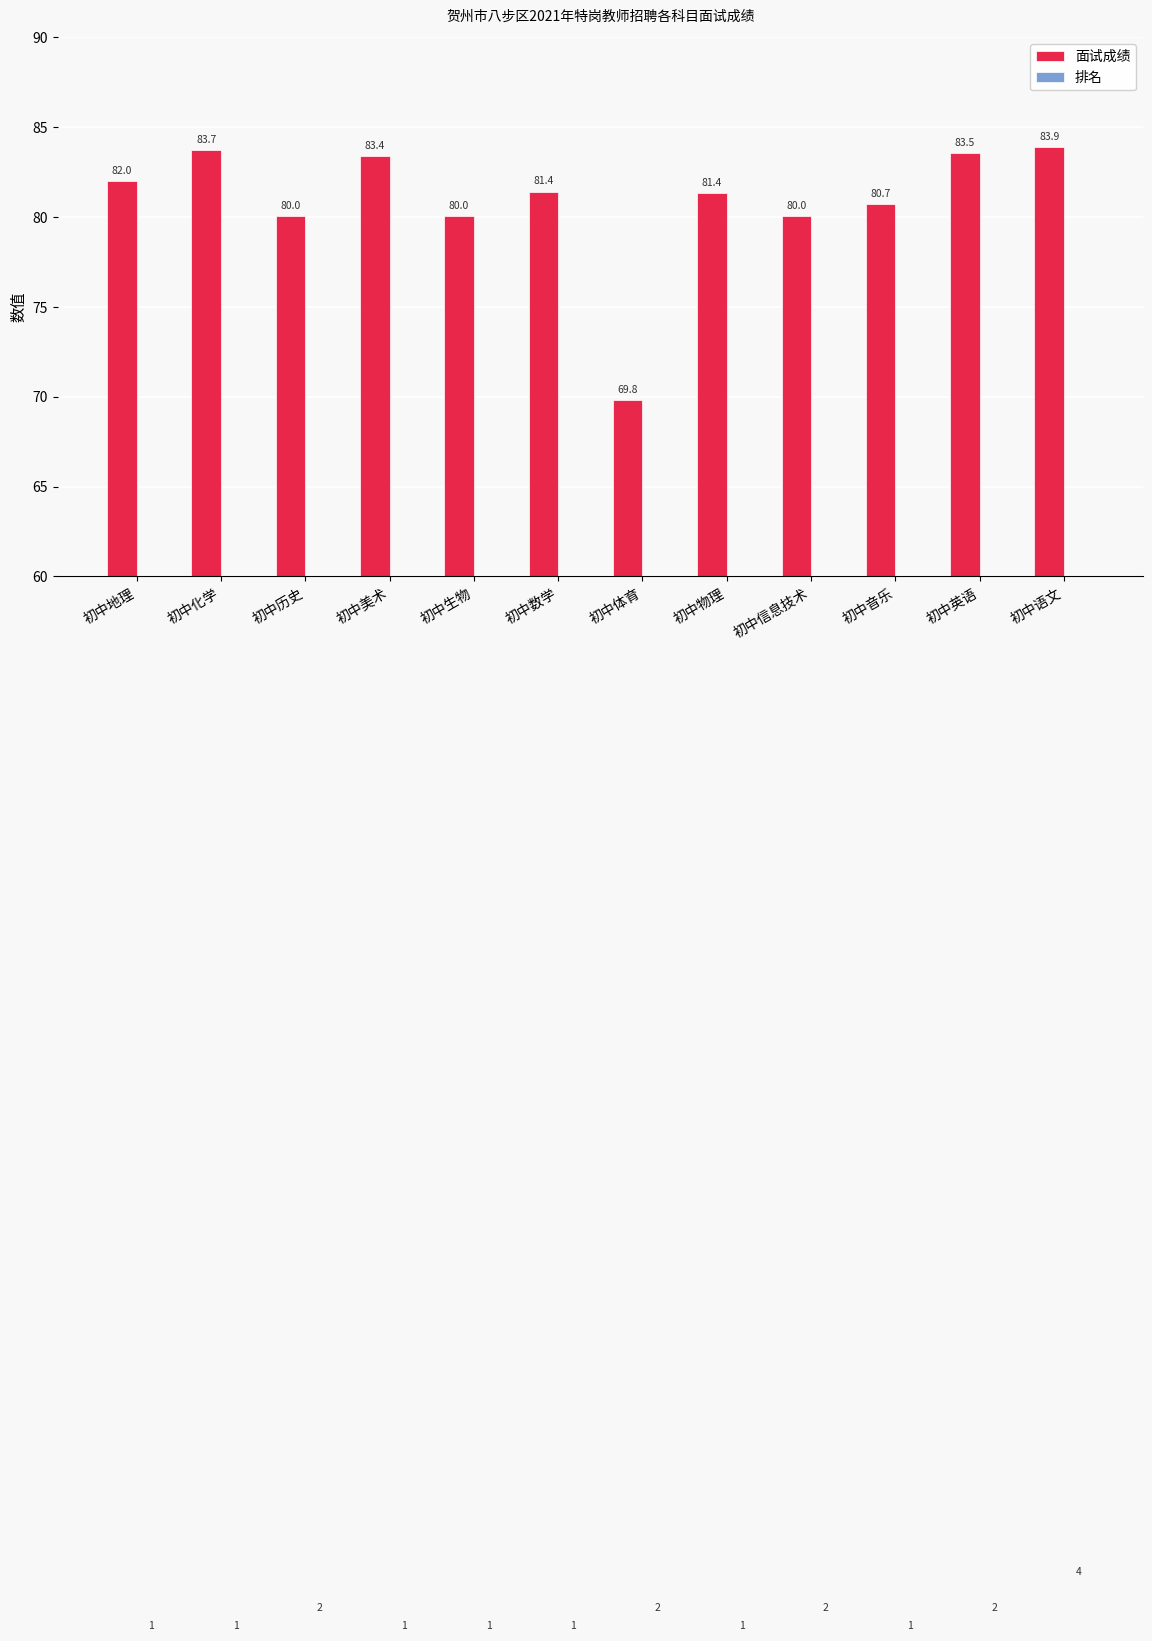

What is the difference between the maximum and minimum values in the 面试成绩 series?

14.1